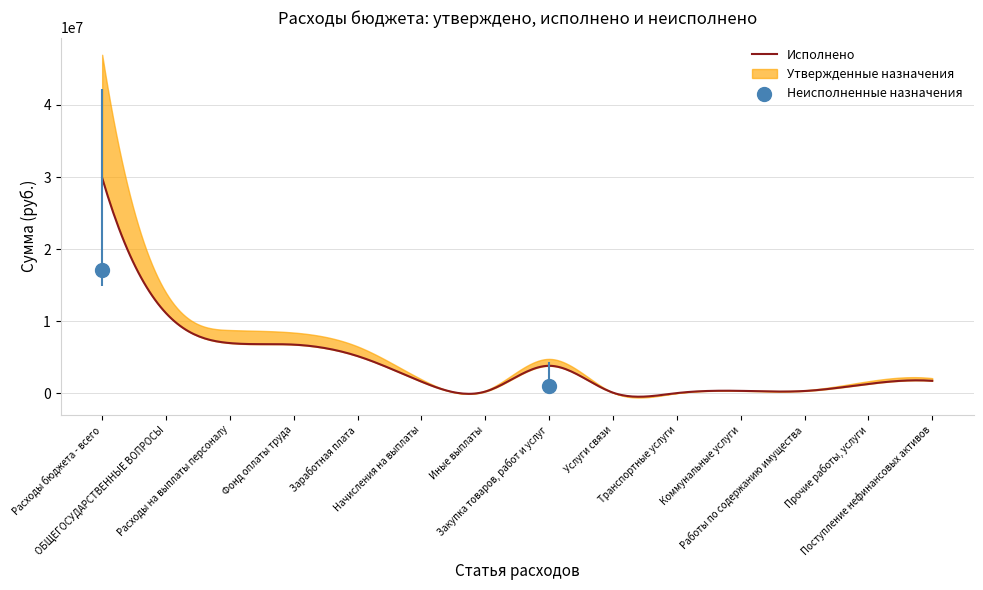

At how many categories does at least one series exceed 34586909?

1